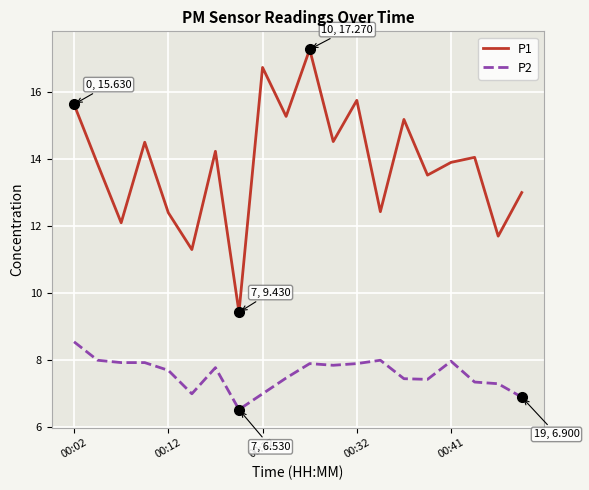

What is the sum of all P2 values?

151.9